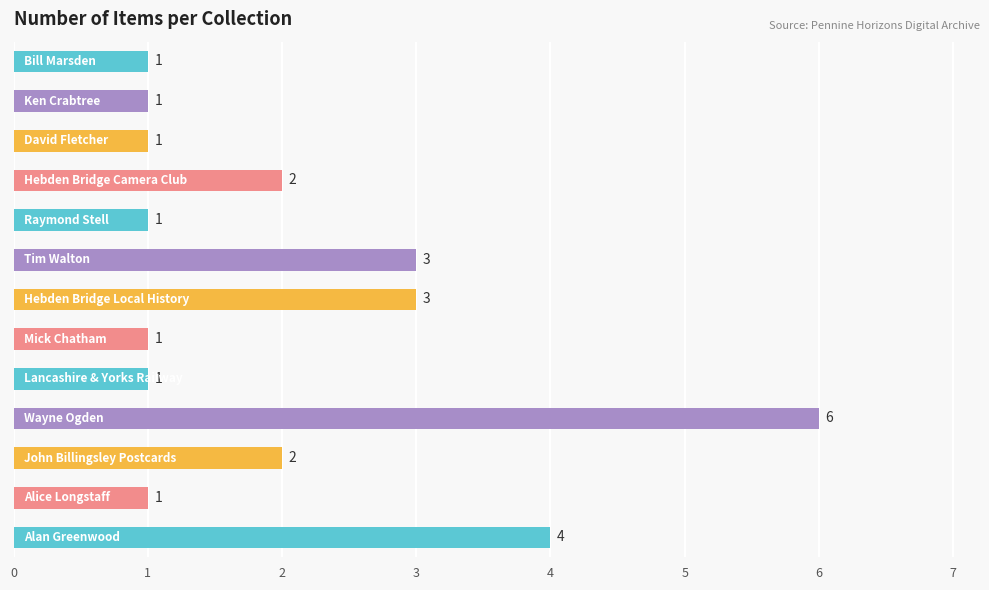

How many values are between 1 and 3?

11